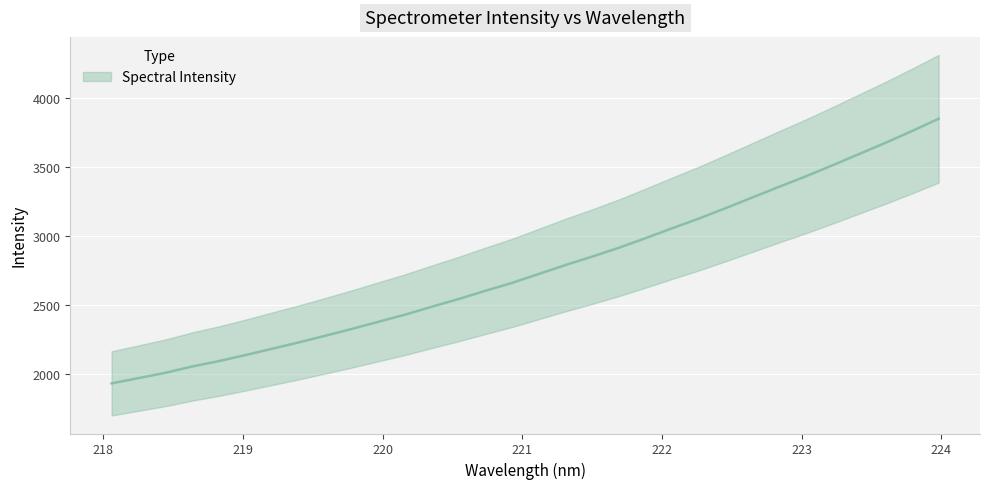

List the labels in order of value, smallest first.

218.0596, 218.2508, 218.442, 218.6332, 218.8244, 219.0156, 219.2067, 219.3979, 219.589, 219.7801, 219.9712, 220.1623, 220.3533, 220.5444, 220.7354, 220.9264, 221.1174, 221.3083, 221.4993, 221.6902, 221.8812, 222.0721, 222.263, 222.4538, 222.6447, 222.8355, 223.0264, 223.2172, 223.408, 223.5987, 223.7895, 223.9802